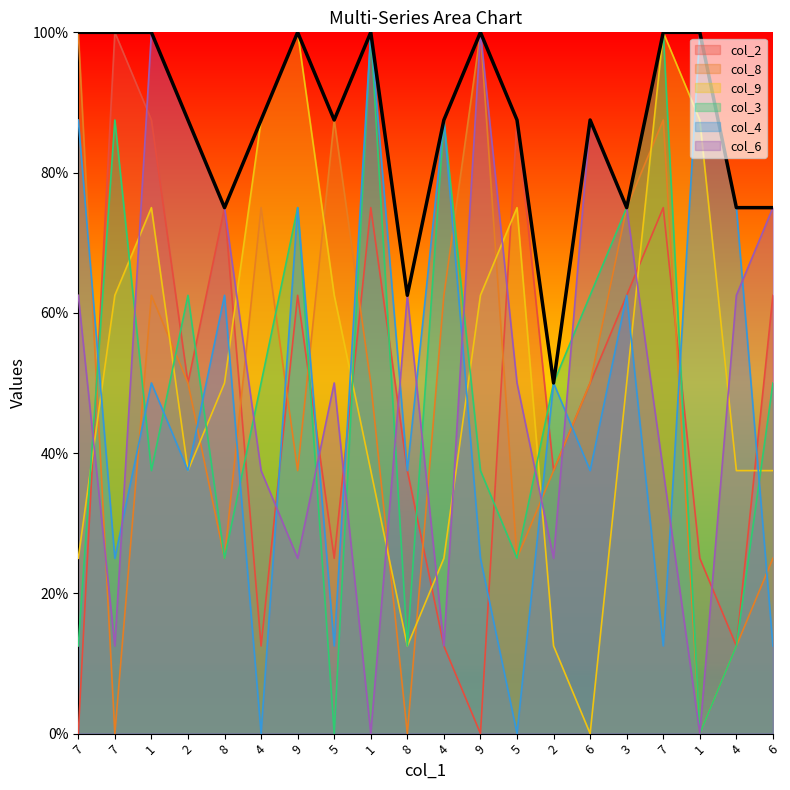

Reading right to left, transcribe all the data shown in this chart.

col_2: 6=62.5	4=12.5	1=25.0	7=75.0	3=62.5	6=50.0	2=37.5	5=87.5	9=0.0	4=12.5	8=37.5	1=75.0	5=25.0	9=62.5	4=12.5	8=75.0	2=50.0	1=87.5	7=100.0	7=0.0
col_8: 6=25.0	4=12.5	1=0.0	7=87.5	3=75.0	6=50.0	2=37.5	5=25.0	9=100.0	4=62.5	8=0.0	1=50.0	5=87.5	9=37.5	4=75.0	8=25.0	2=50.0	1=62.5	7=0.0	7=100.0
col_9: 6=37.5	4=37.5	1=87.5	7=100.0	3=50.0	6=0.0	2=12.5	5=75.0	9=62.5	4=25.0	8=12.5	1=37.5	5=62.5	9=100.0	4=87.5	8=50.0	2=37.5	1=75.0	7=62.5	7=25.0
col_3: 6=50.0	4=12.5	1=0.0	7=100.0	3=75.0	6=62.5	2=50.0	5=25.0	9=37.5	4=87.5	8=12.5	1=100.0	5=0.0	9=75.0	4=50.0	8=25.0	2=62.5	1=37.5	7=87.5	7=12.5
col_4: 6=12.5	4=75.0	1=100.0	7=12.5	3=62.5	6=37.5	2=50.0	5=0.0	9=25.0	4=87.5	8=37.5	1=100.0	5=12.5	9=75.0	4=0.0	8=62.5	2=37.5	1=50.0	7=25.0	7=87.5
col_6: 6=75.0	4=62.5	1=0.0	7=37.5	3=75.0	6=87.5	2=25.0	5=50.0	9=100.0	4=12.5	8=62.5	1=0.0	5=50.0	9=25.0	4=37.5	8=75.0	2=87.5	1=100.0	7=12.5	7=62.5